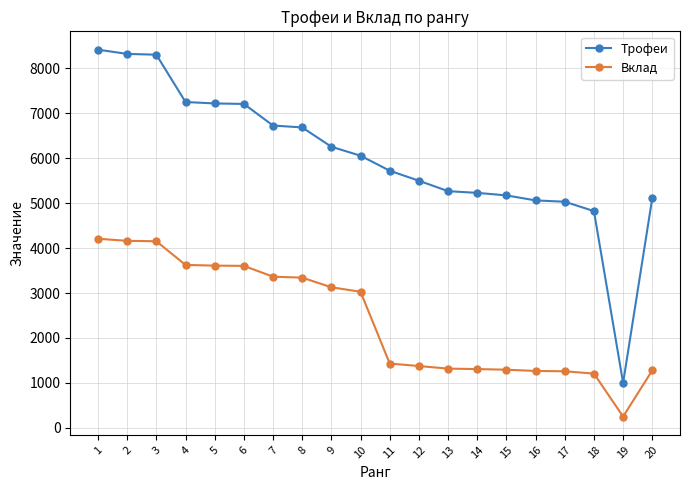

What is the difference between the maximum and second lowest values in the Трофеи series?

3594